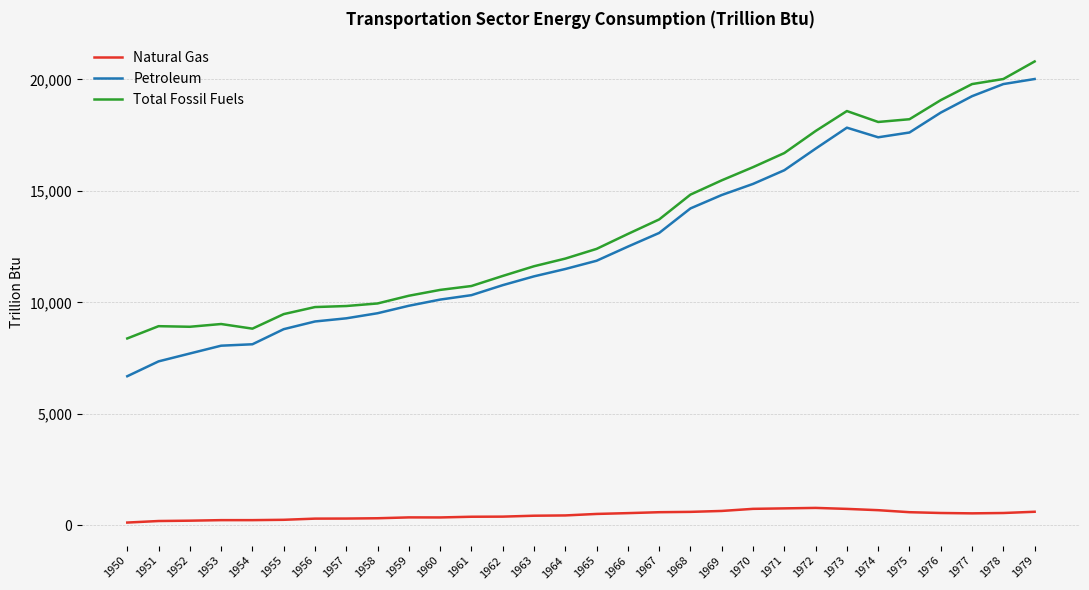

True or false: Petroleum and Natural Gas intersect in this chart.

False